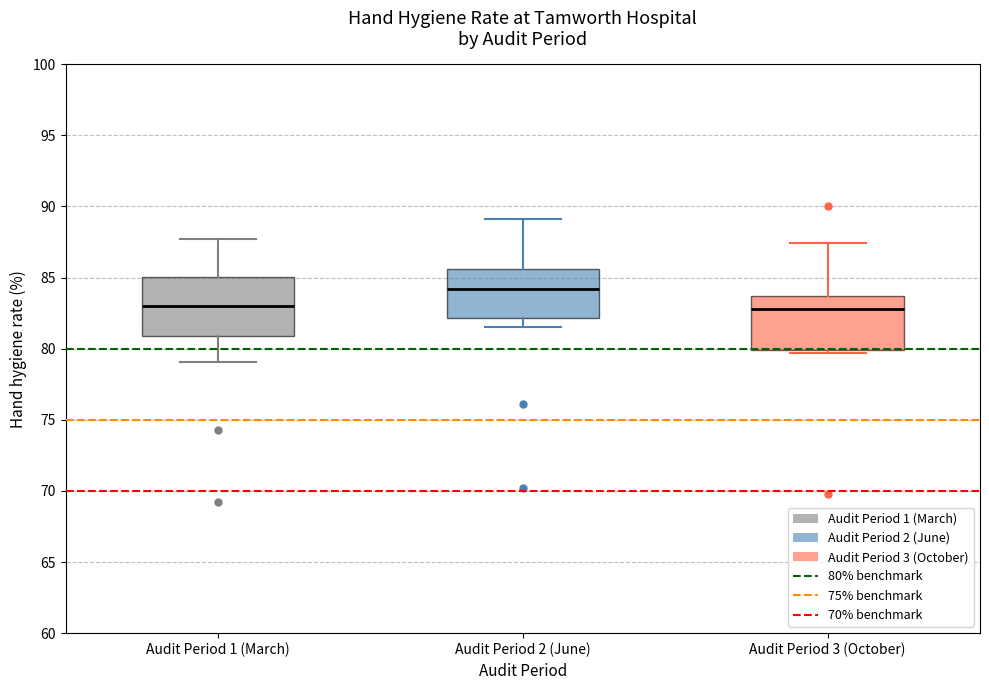

Reading left to right, transcribe this box plot: for each box, give where its median line is, the range the box spans, and where its two whiskers end, as read against the y-axis. The values are not printed on the chart, so give them approximately, as read against the axis.

Audit Period 1 (March): median 83.0, box 81.0 to 85.0, whiskers 79.0 to 87.5
Audit Period 2 (June): median 84.0, box 82.0 to 85.5, whiskers 81.5 to 89.0
Audit Period 3 (October): median 83.0, box 80.0 to 83.5, whiskers 79.5 to 87.5